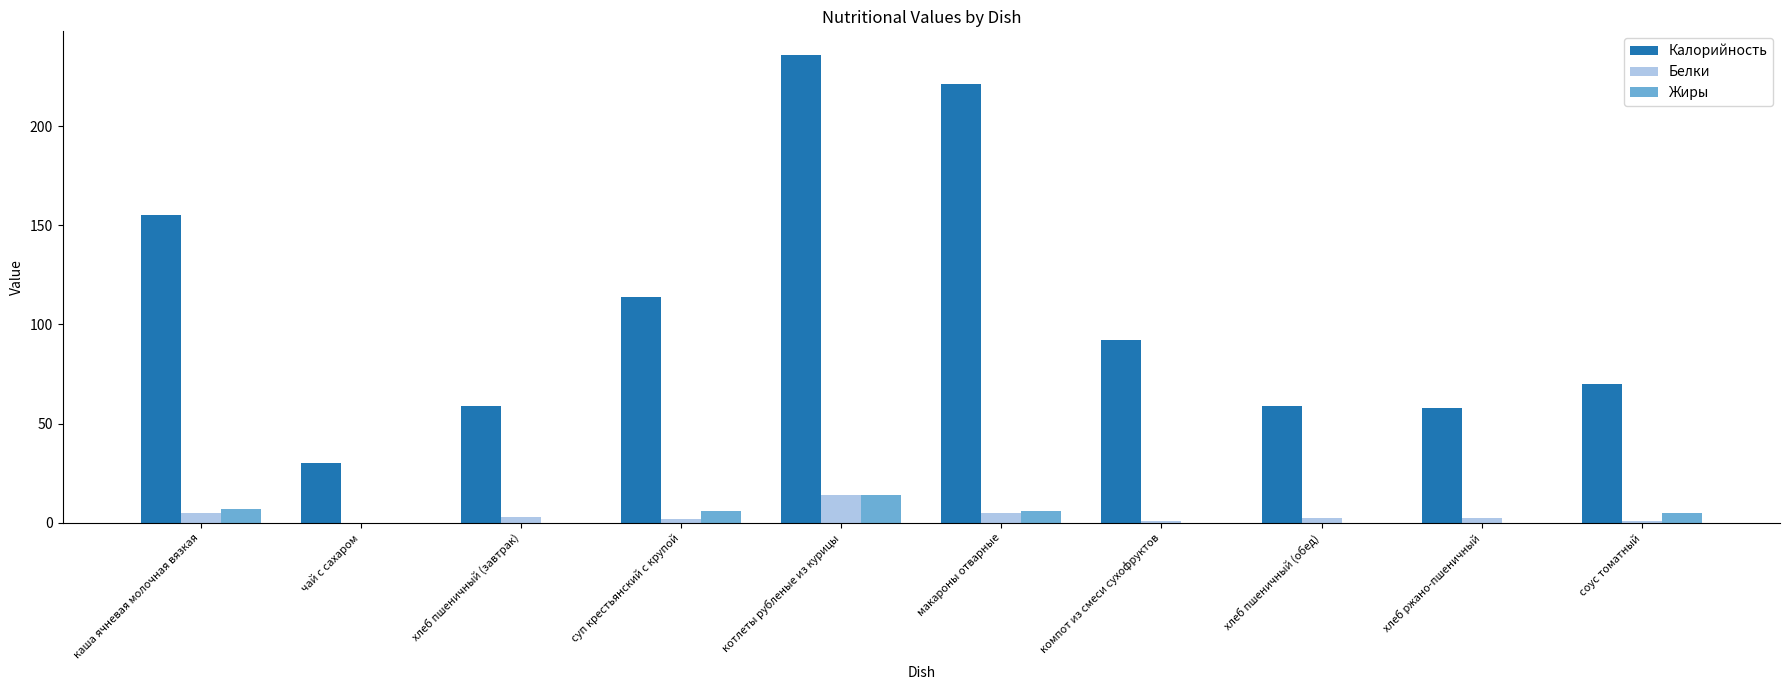

The value of Калорийность at компот из смеси сухофруктов is 136.4. True or false?

False